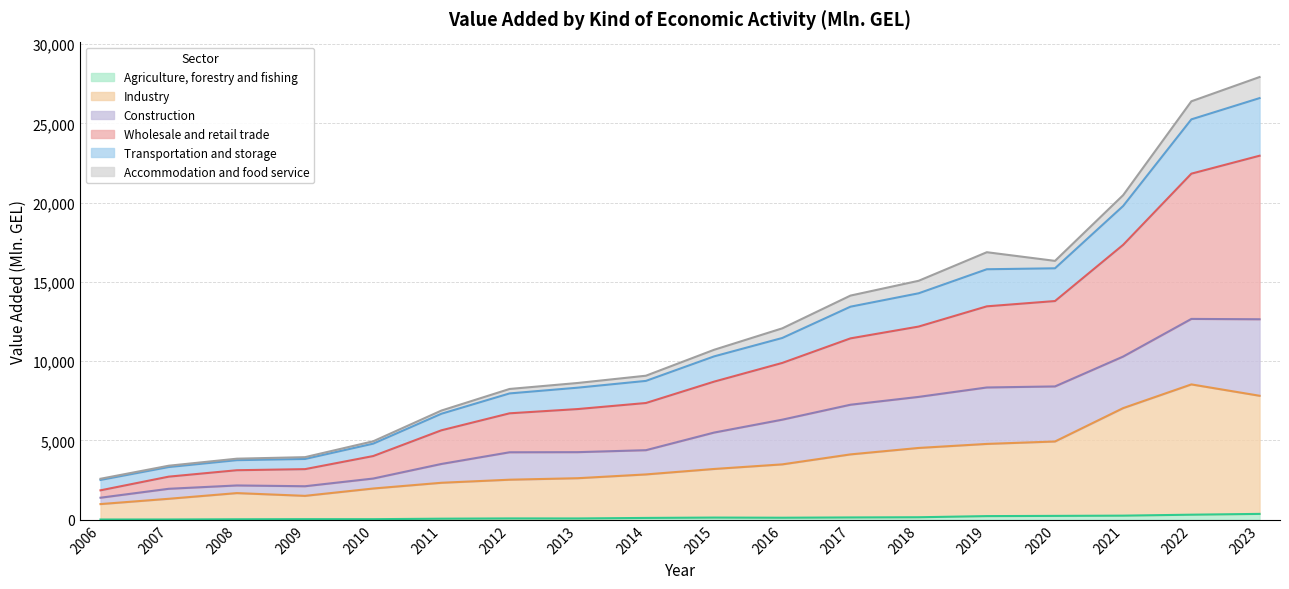

What are all the series names shown in the legend?

Agriculture, forestry and fishing, Industry, Construction, Wholesale and retail trade, Transportation and storage, Accommodation and food service